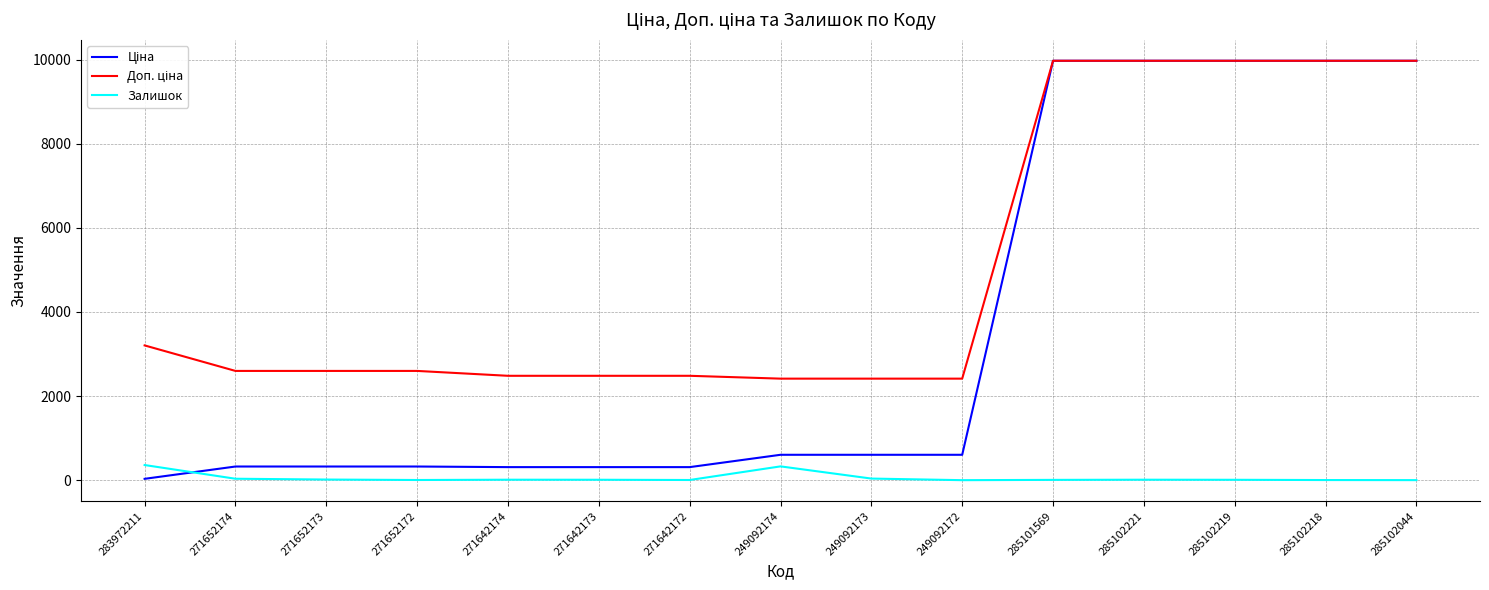

What is the greatest value displayed?

9975.0